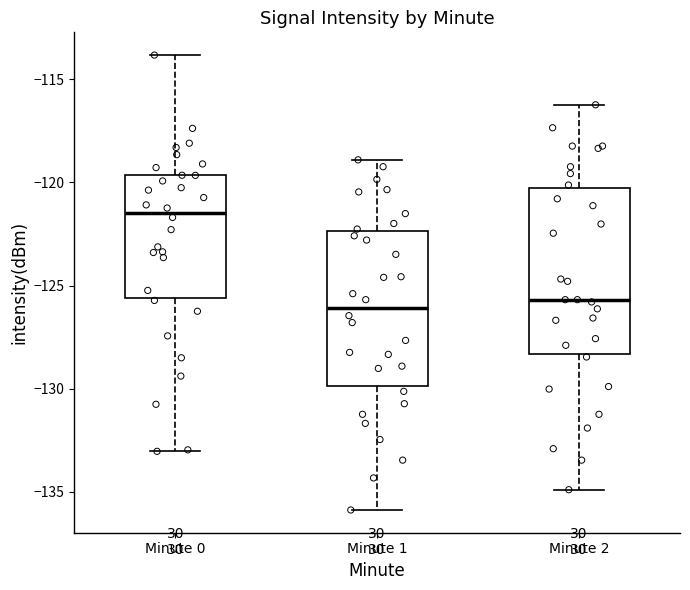

Where does the upper whisker of the box for Minute 0 end on the y-axis? The values are not printed on the chart, so give them approximately, as read against the axis.

-114.0